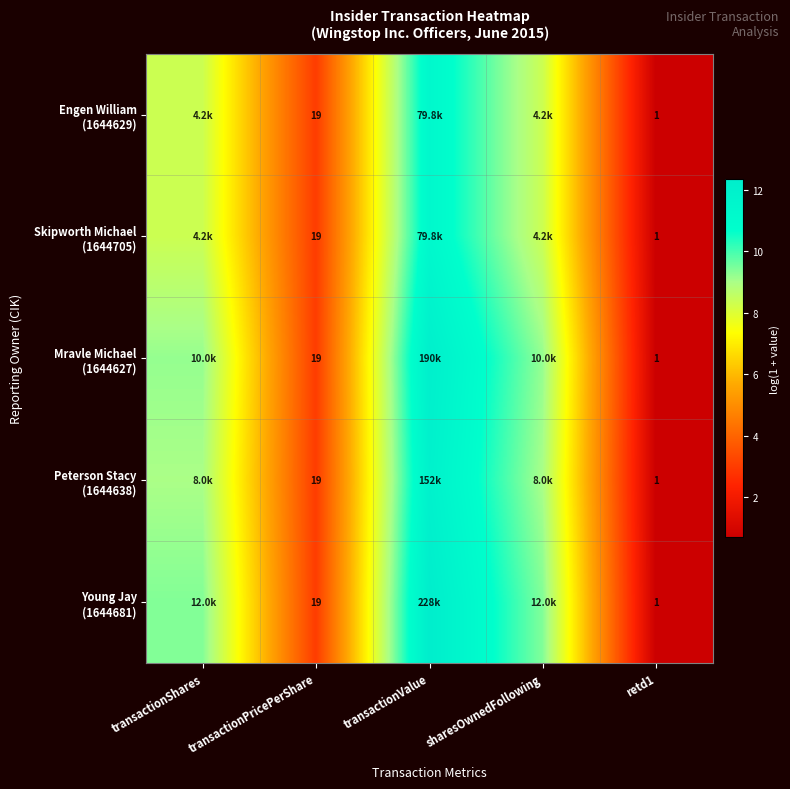

Is it true that Mravle Michael (1644627) equals 9.2 at sharesOwnedFollowing?

True